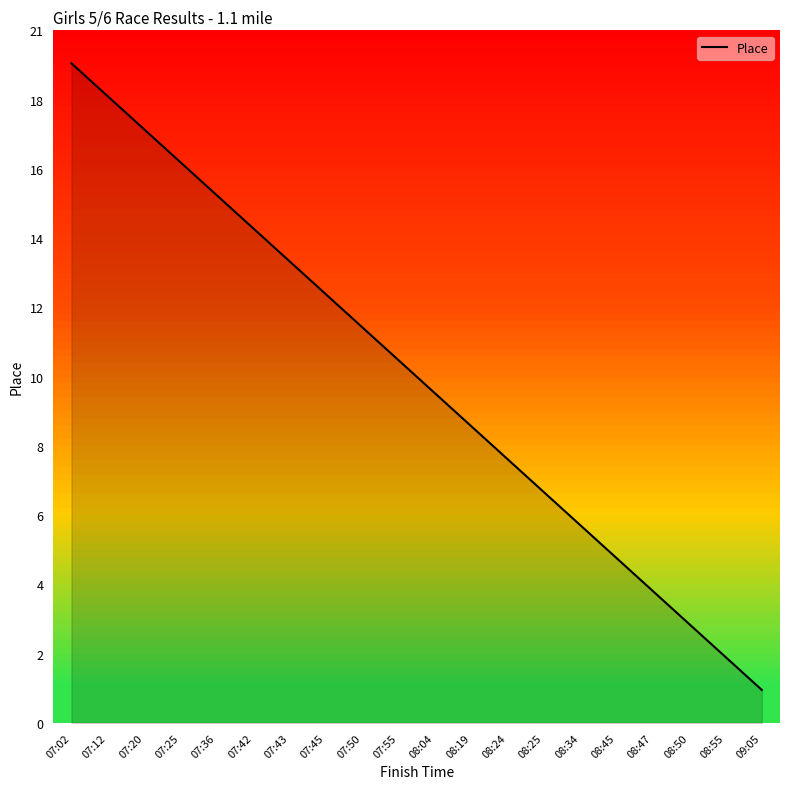

Is this an area chart (filled region under the line)?

Yes